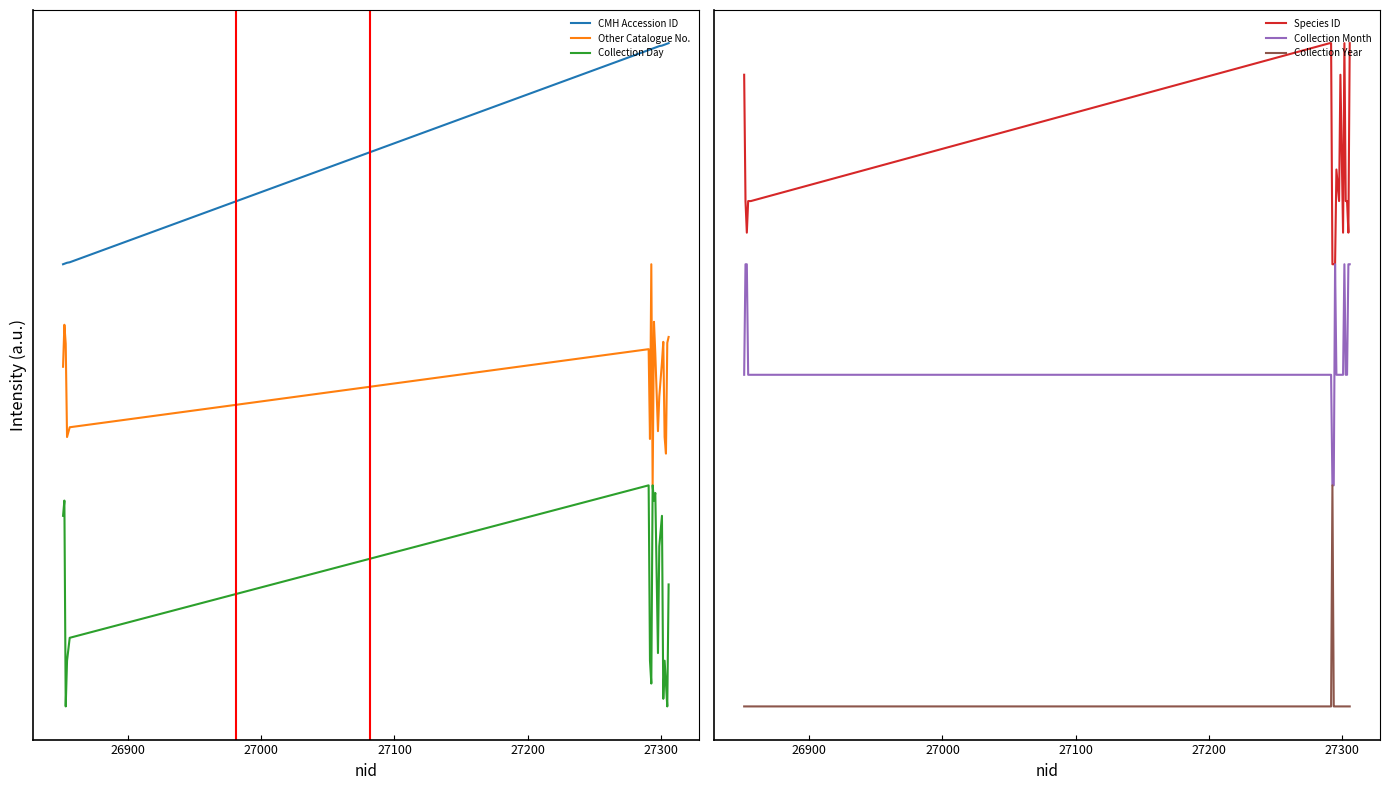

What is the value of the Other Catalogue No. point at the 7th from the left?

1.2